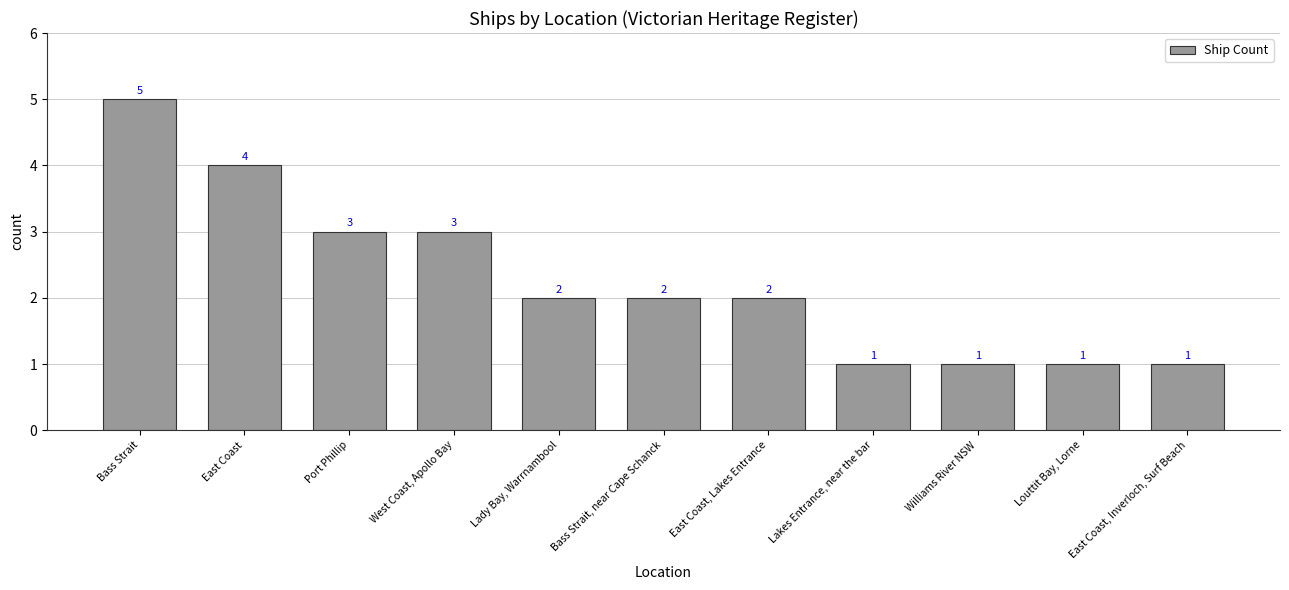

Reading left to right, extract all data points from this chart.

5	4	3	3	2	2	2	1	1	1	1